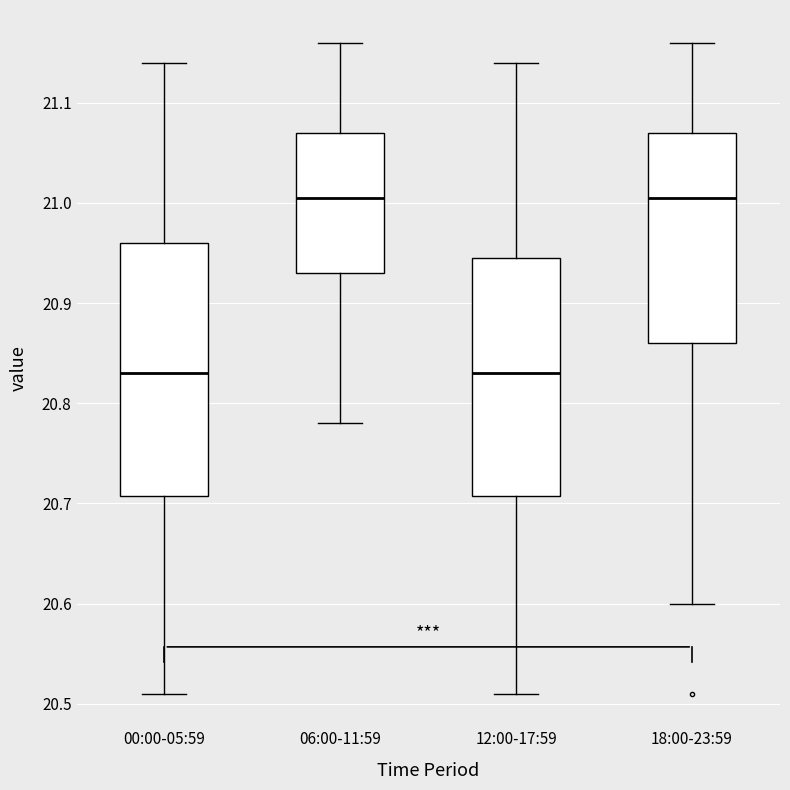

Reading left to right, read every box against the y-axis: the position of its median line, the range the box covers, and the ends of its whiskers. The values are not printed on the chart, so give them approximately, as read against the axis.

00:00-05:59: median 20.83, box 20.71 to 20.96, whiskers 20.51 to 21.14
06:00-11:59: median 21.01, box 20.93 to 21.07, whiskers 20.78 to 21.16
12:00-17:59: median 20.83, box 20.71 to 20.95, whiskers 20.51 to 21.14
18:00-23:59: median 21.01, box 20.86 to 21.07, whiskers 20.60 to 21.16